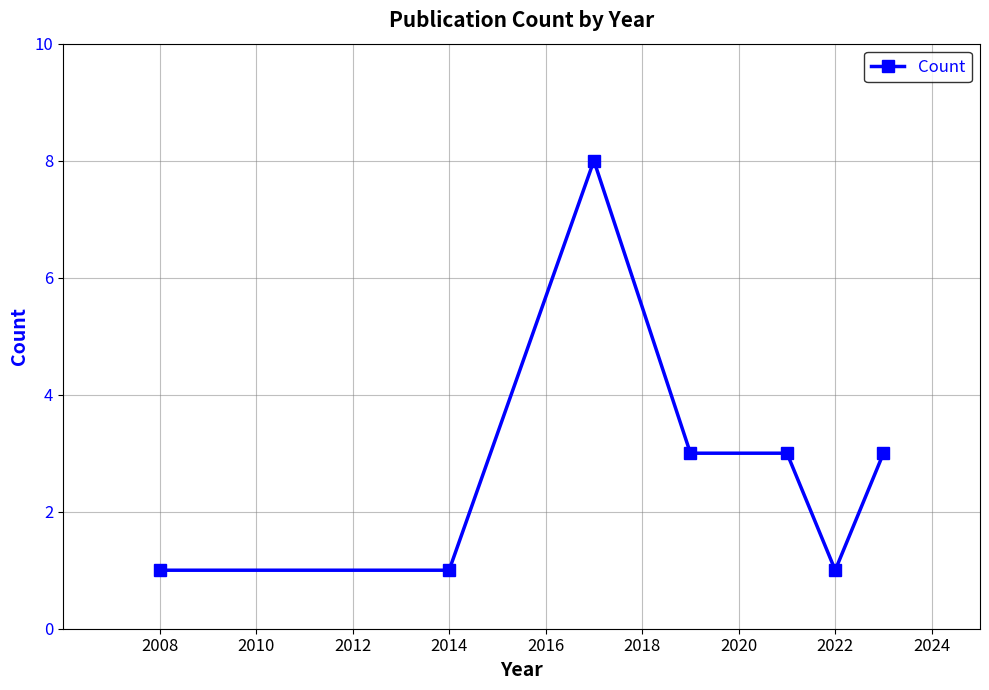

How many values are between 1 and 3?

6